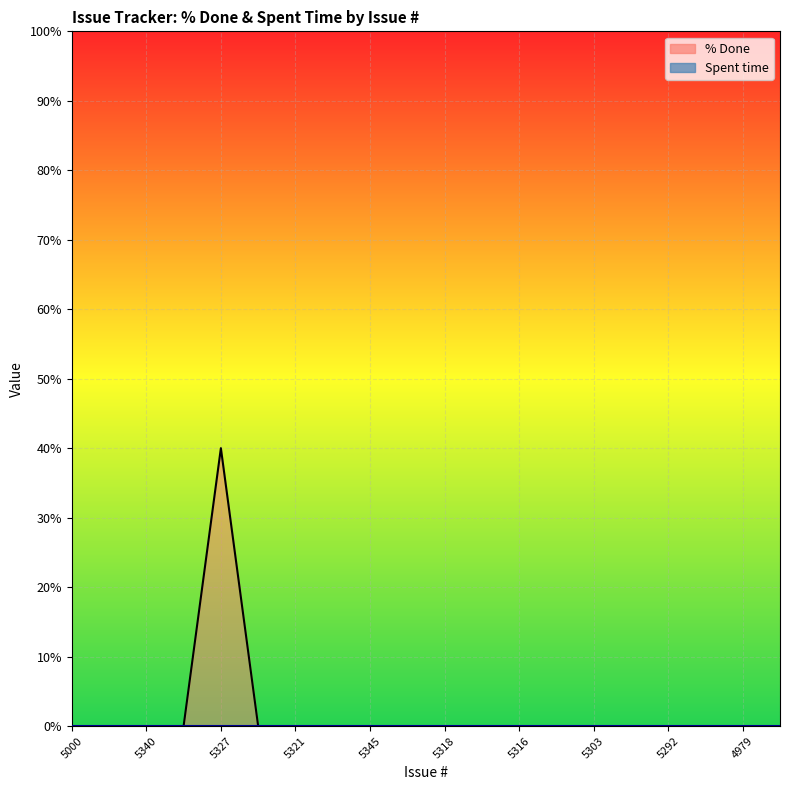

Is it true that Spent time line equals 0 at 5321?

True